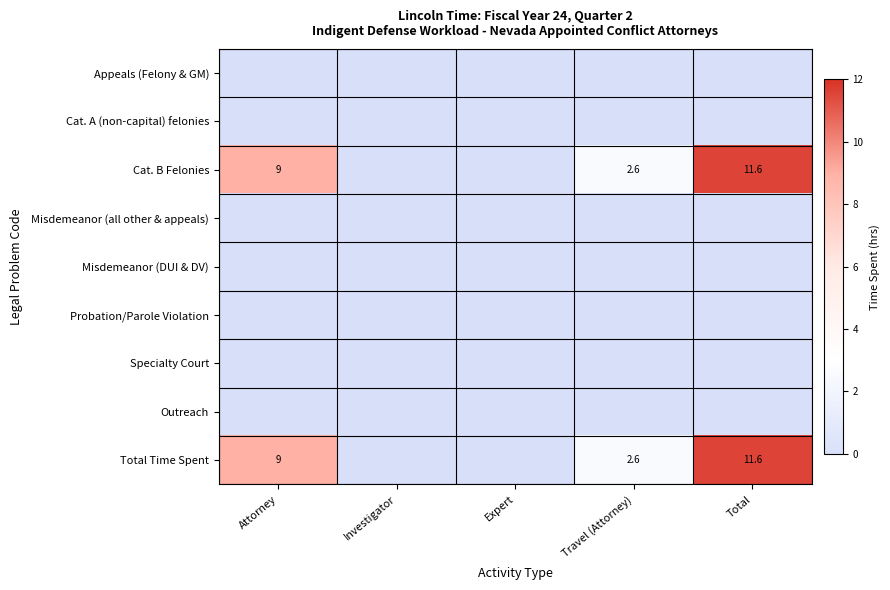

Is it true that Total Time Spent equals 3.5 at Travel (Attorney)?

False